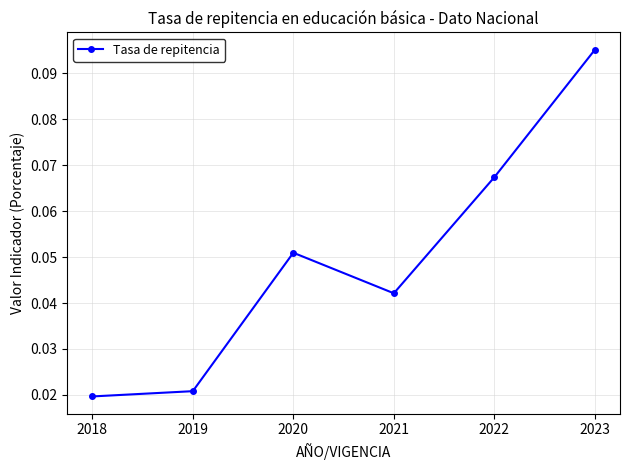

Rank the categories by value from lowest to highest.

2018, 2019, 2021, 2020, 2022, 2023